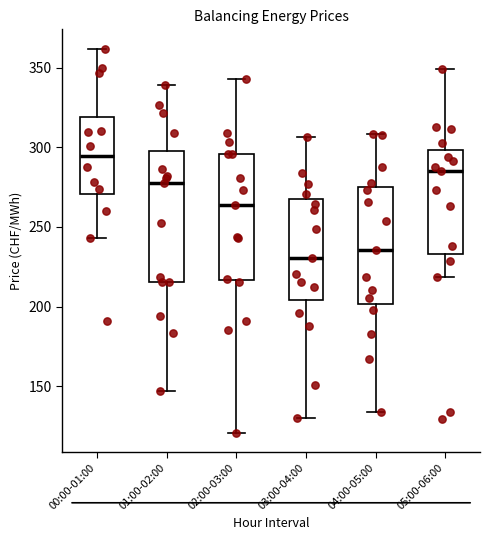

Which box's median line is the highest?

00:00-01:00